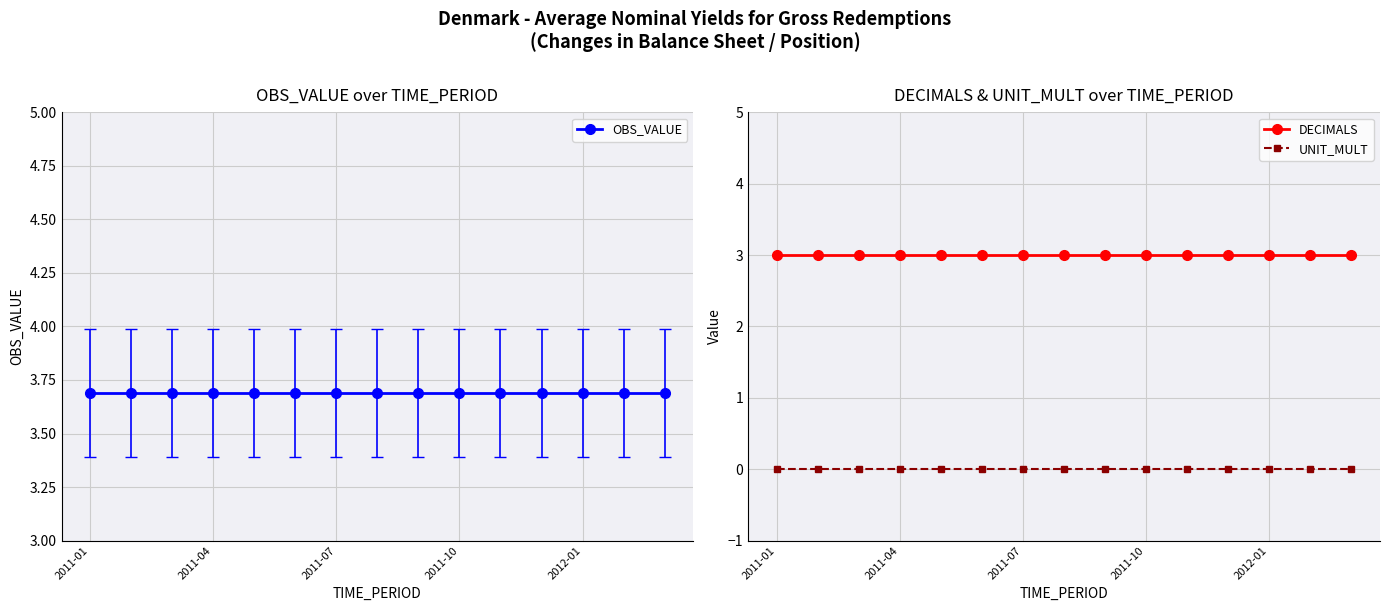

Reading left to right, what are all the values shown in this chart?

OBS_VALUE: 3.7	3.7	3.7	3.7	3.7	3.7	3.7	3.7	3.7	3.7	3.7	3.7	3.7	3.7	3.7
DECIMALS: 3.0	3.0	3.0	3.0	3.0	3.0	3.0	3.0	3.0	3.0	3.0	3.0	3.0	3.0	3.0
UNIT_MULT: 0.0	0.0	0.0	0.0	0.0	0.0	0.0	0.0	0.0	0.0	0.0	0.0	0.0	0.0	0.0